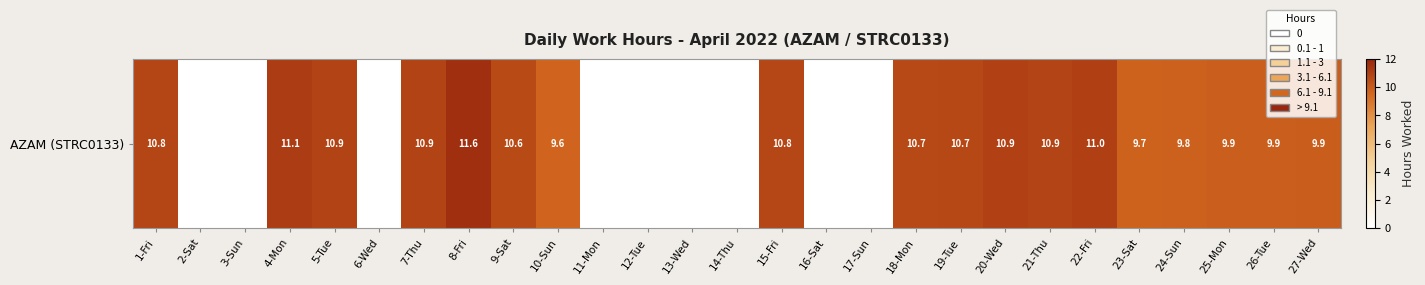

Count the number of categories in the chart.

27